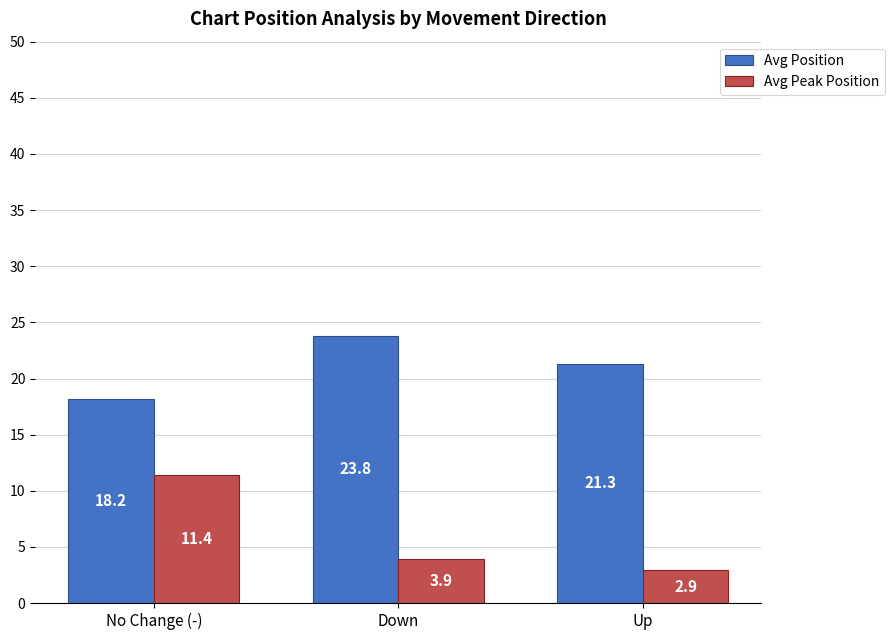

What is the value of the Avg Position bar at the 2nd from the left?

23.8